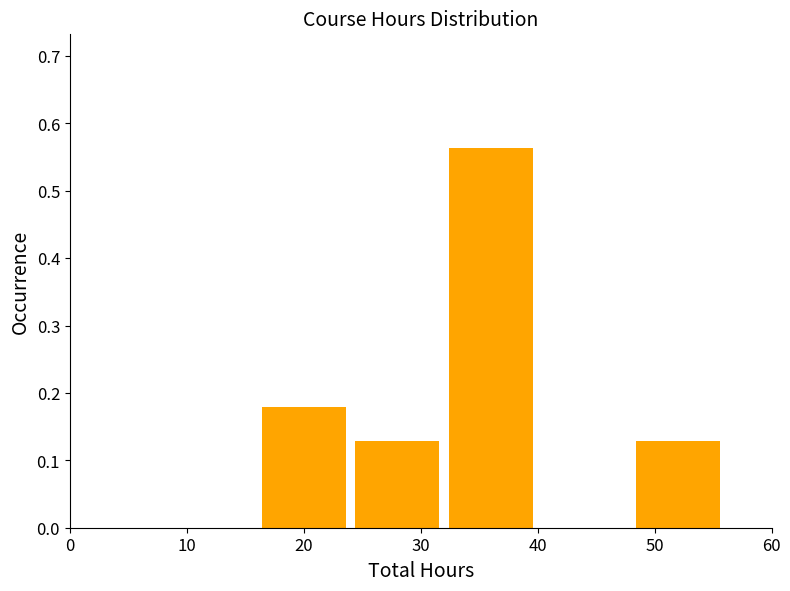

Reading left to right, transcribe this chart: for each bar, give the range it covers on the x-axis and its height. The values are not printed on the chart, so give them approximately, as read against the axis.

8 to 16: 0
16 to 24: 0.18
24 to 32: 0.13
32 to 40: 0.56
40 to 48: 0
48 to 56: 0.13